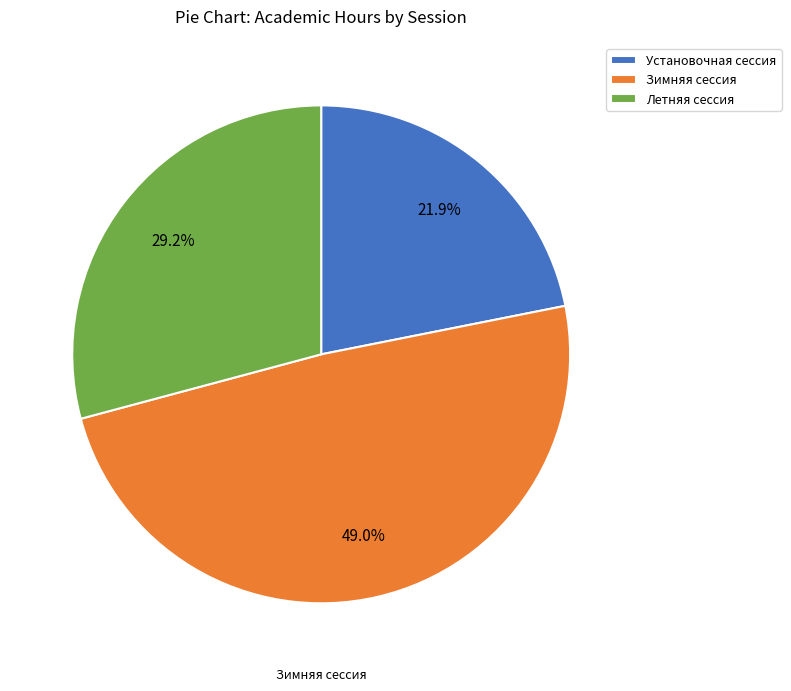

What percentage do Летняя сессия and Зимняя сессия together represent?

78.1%